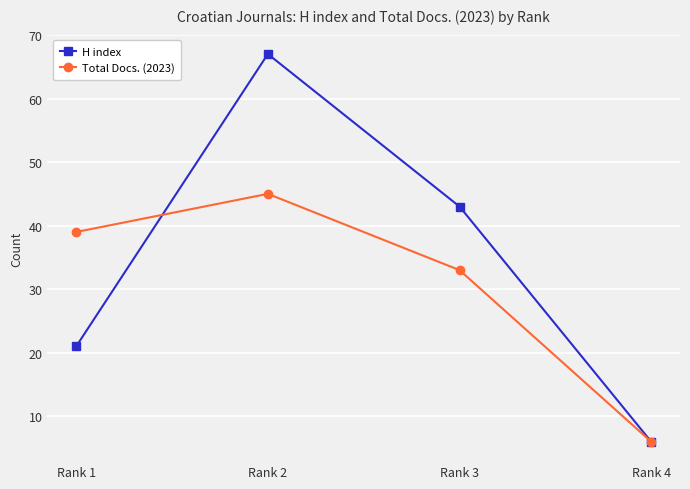

Reading left to right, transcribe all the data shown in this chart.

H index: 21	67	43	6
Total Docs. (2023): 39	45	33	6